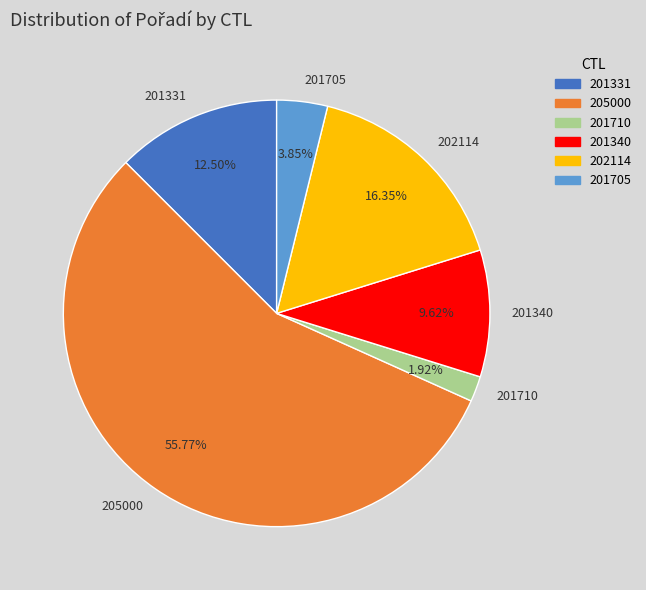

What percentage is the 201705 slice, to the nearest percent?

4%